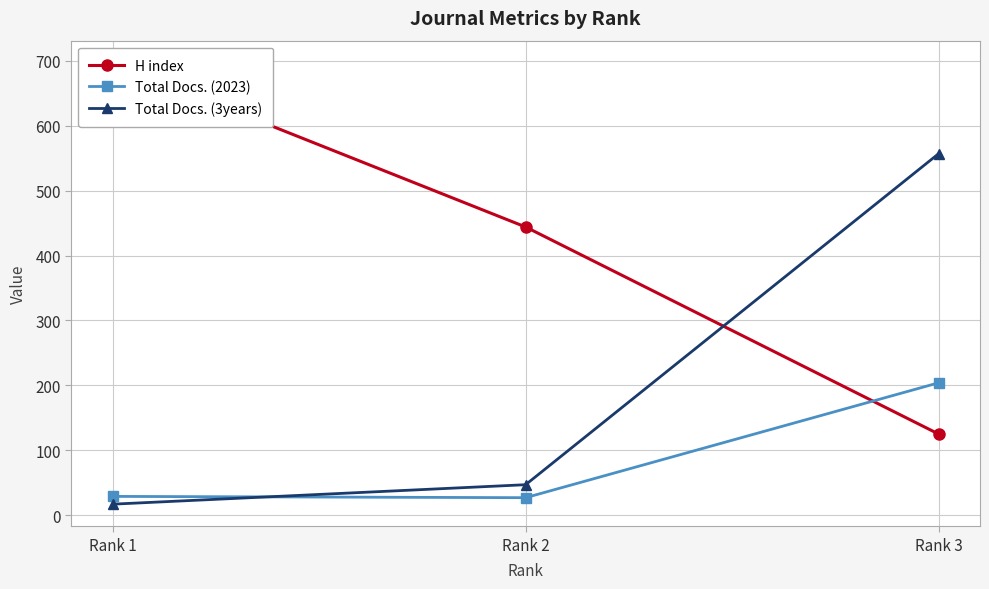

Rank the series by their average value, from highest to lowest.

H index, Total Docs. (3years), Total Docs. (2023)